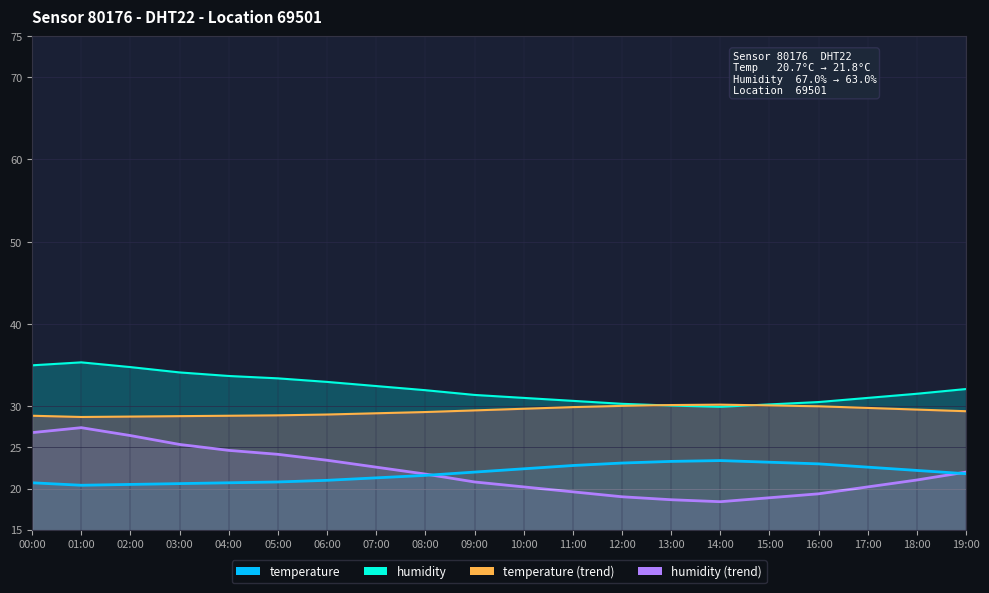

What is the total value across all series at 13:00?

102.2